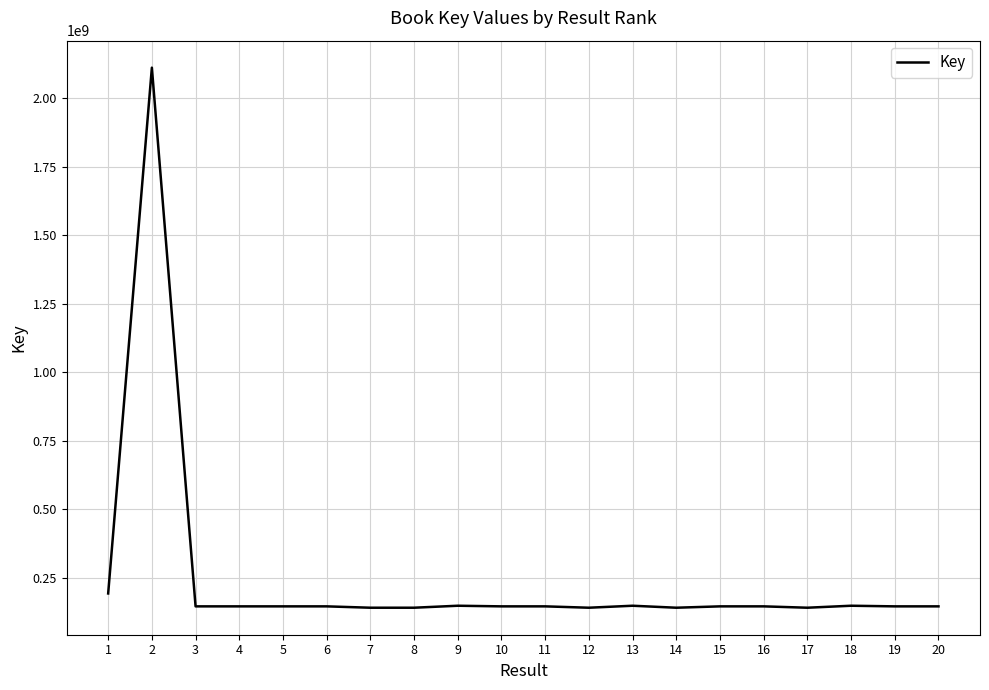

Approximately how many times larger is the value at 19 compared to 5?

1.0